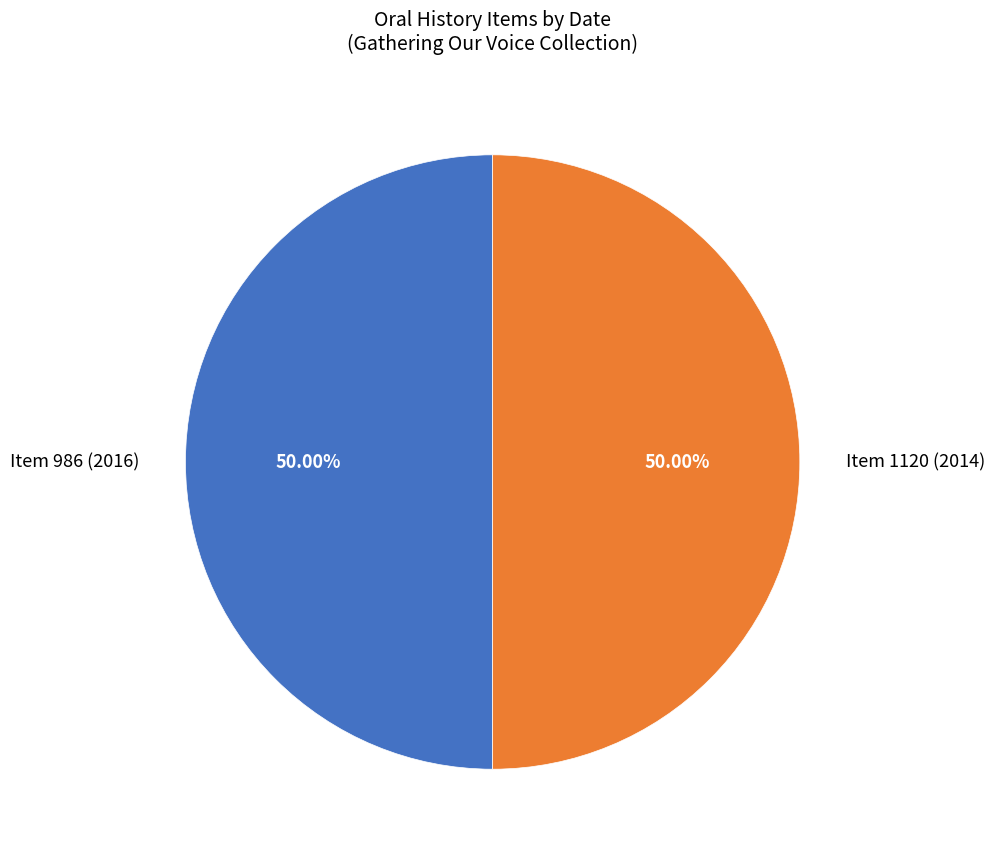

What is the ratio of the value at Item 1120 (2014) to the value at Item 986 (2016)?

1.0